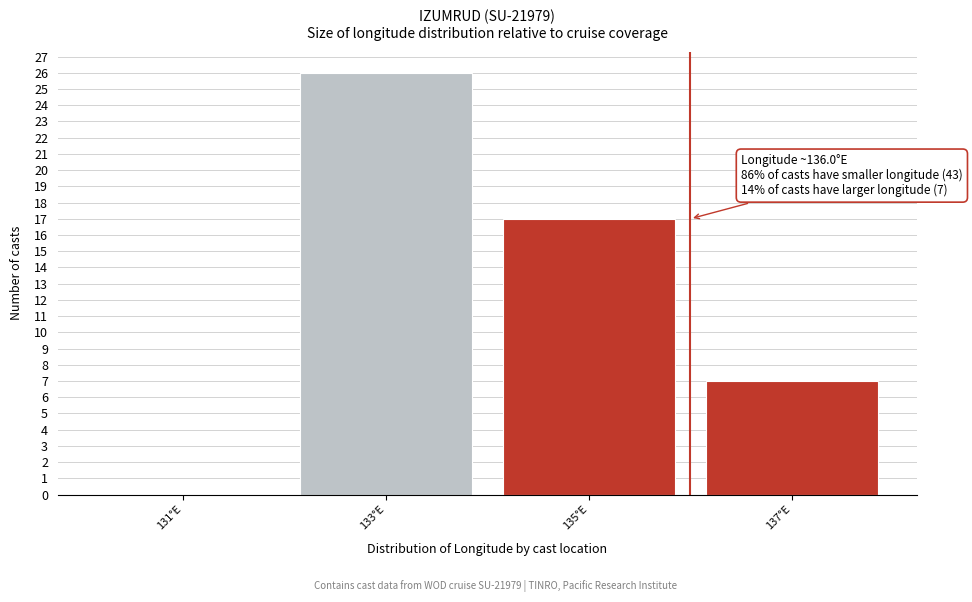

Which range on the x-axis has the tallest bar?

132 to 134